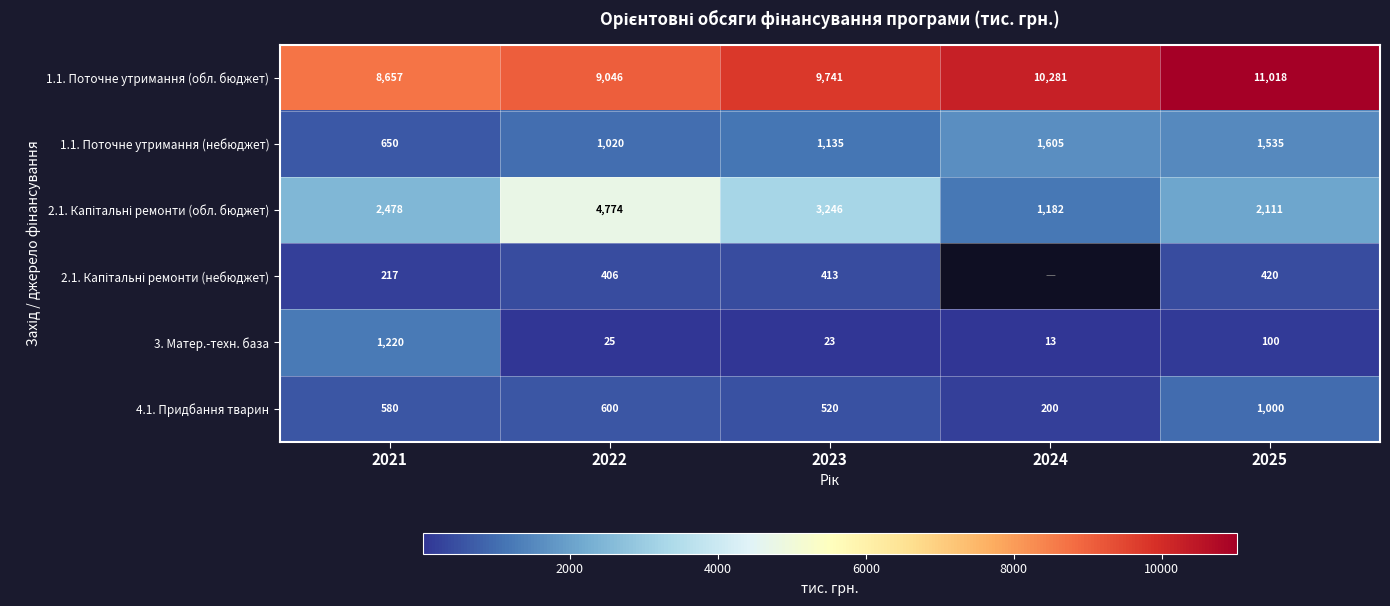

What is the sum of the 1.1. Поточне утримання (обл. бюджет) values at 2021 and 2023?

18398.2